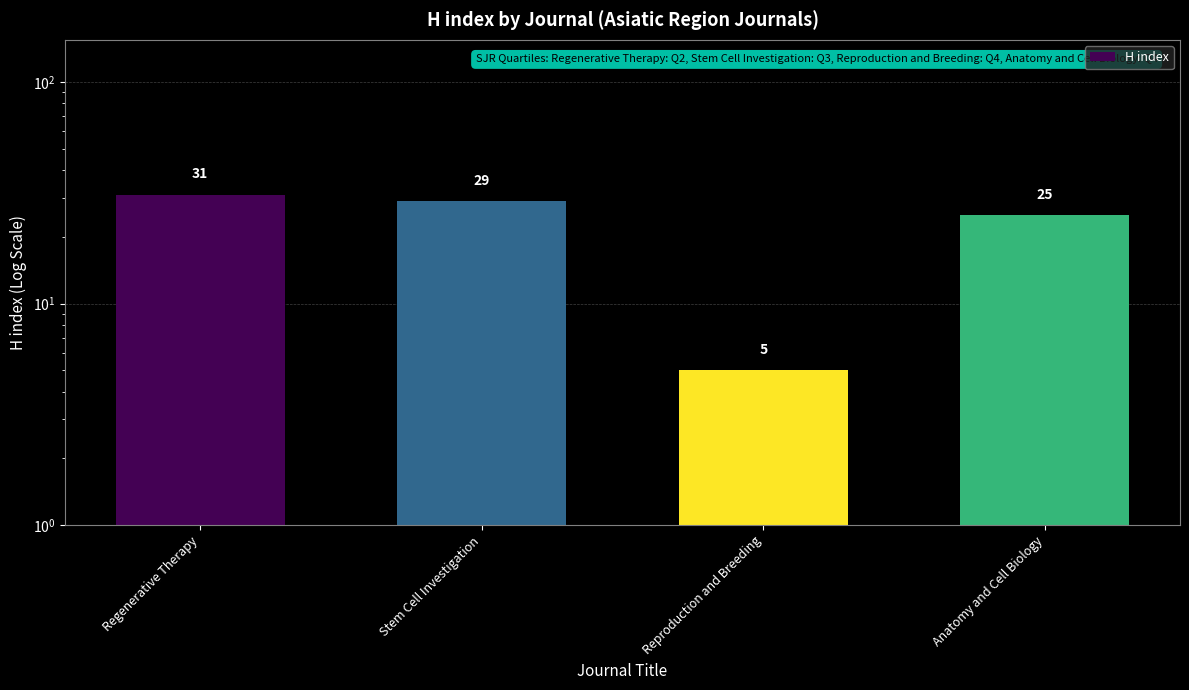

What is the minimum value shown in the chart?

5